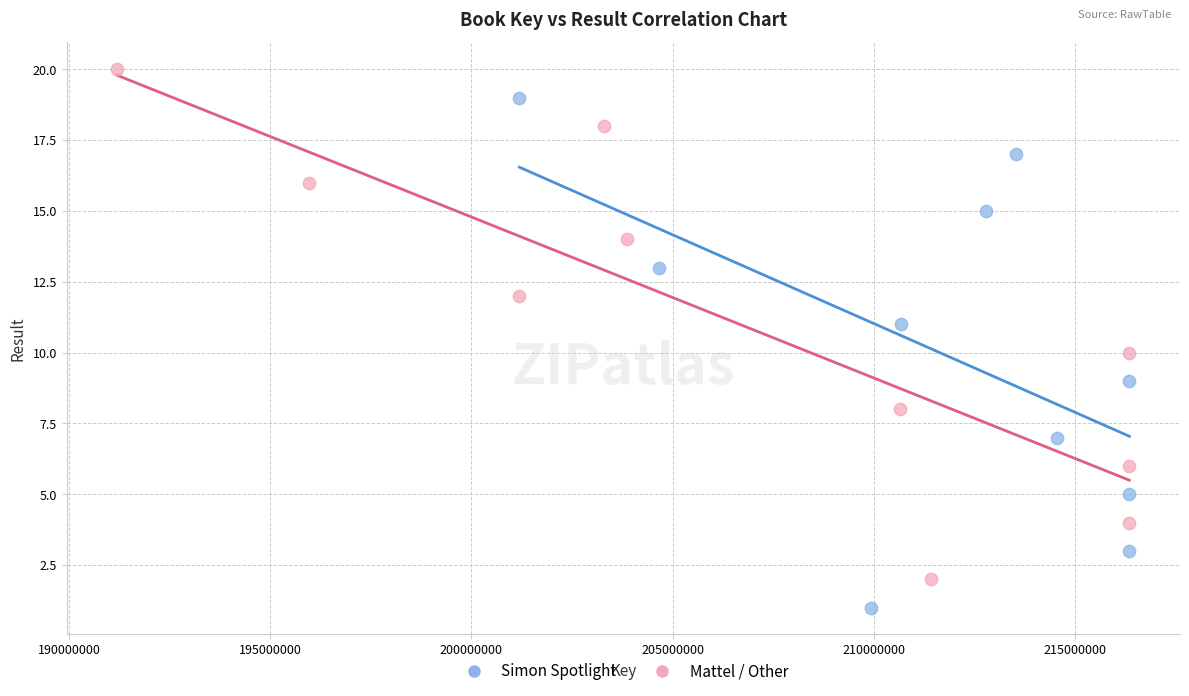

Which series reaches the minimum Y coordinate?

Simon Spotlight